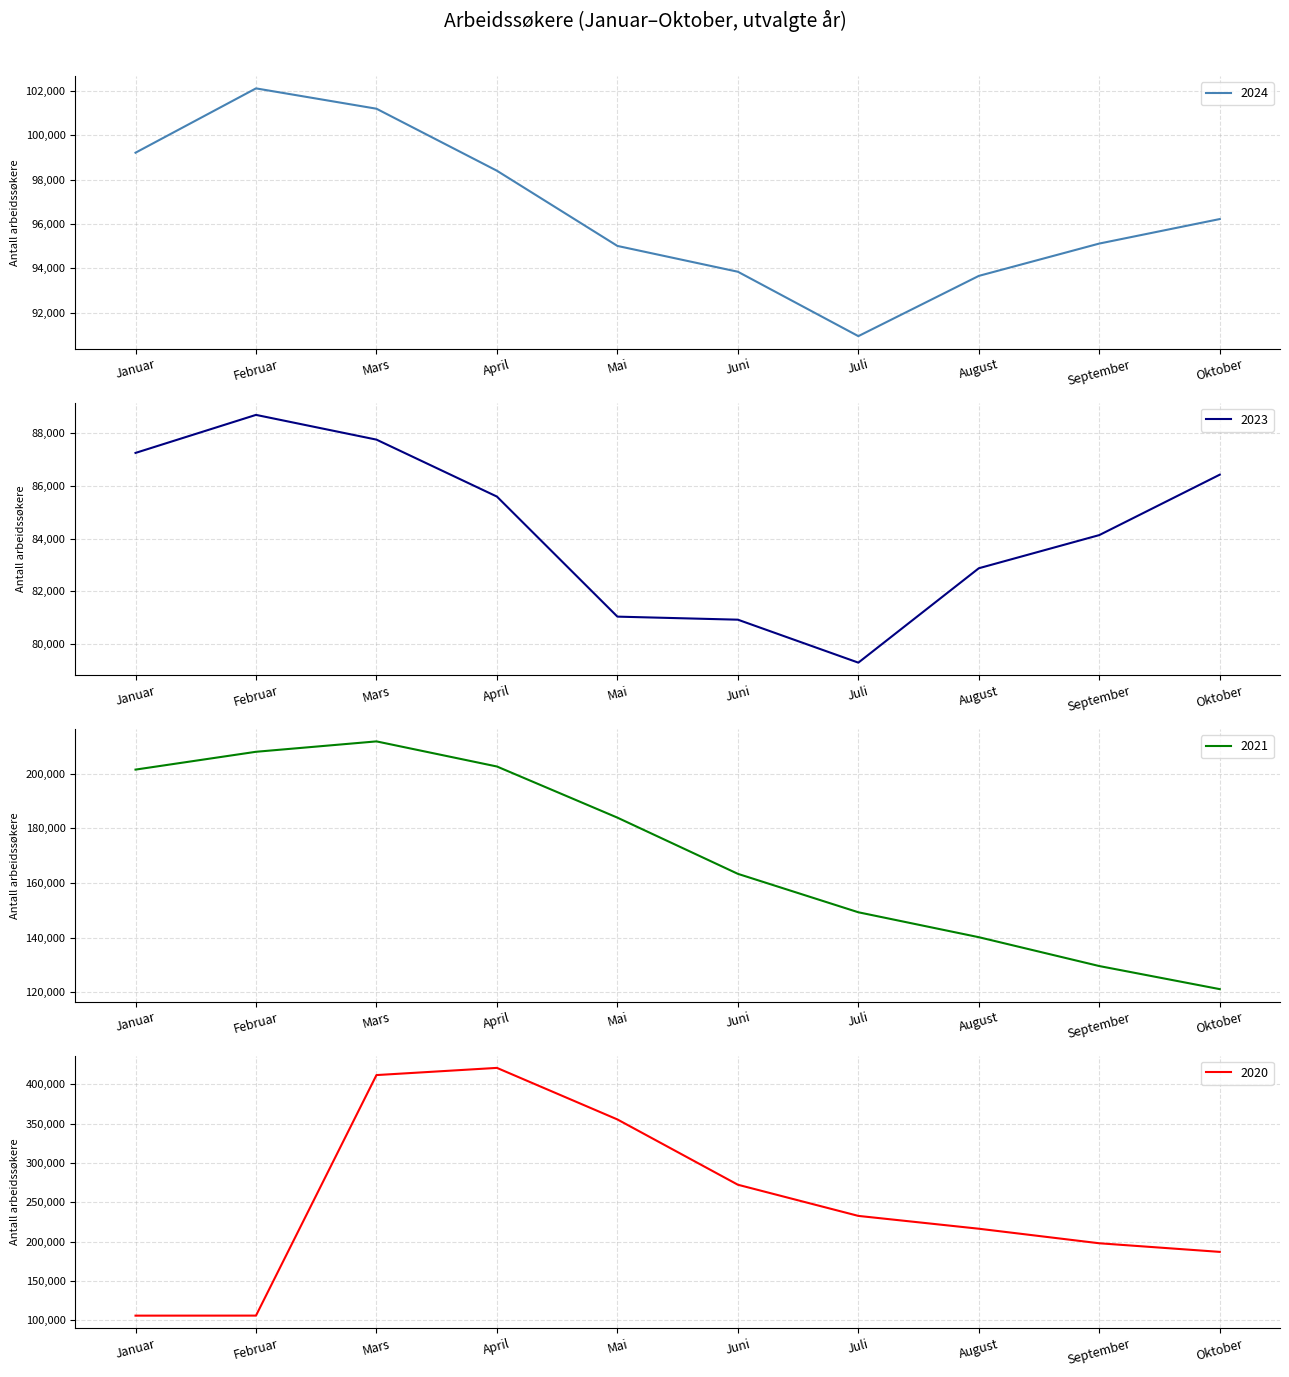

What is the difference between the second highest and minimum values in the 2020 series?

305969